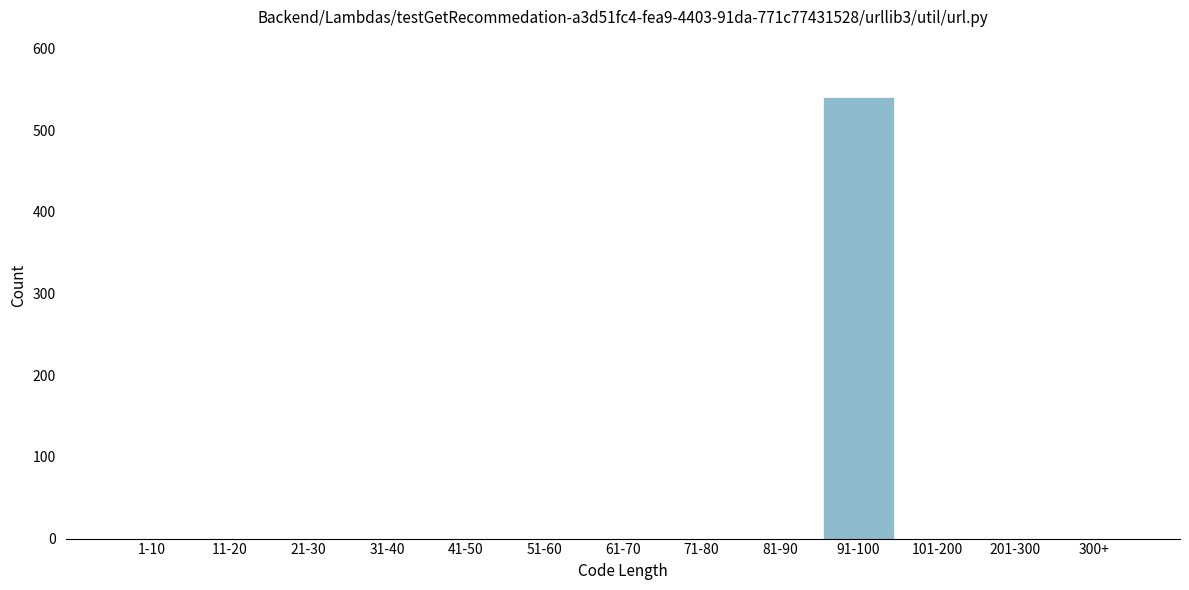

Reading left to right, extract all data points from this chart.

1-10=0	11-20=0	21-30=0	31-40=0	41-50=0	51-60=0	61-70=0	71-80=0	81-90=0	91-100=540	101-200=0	201-300=0	300+=0